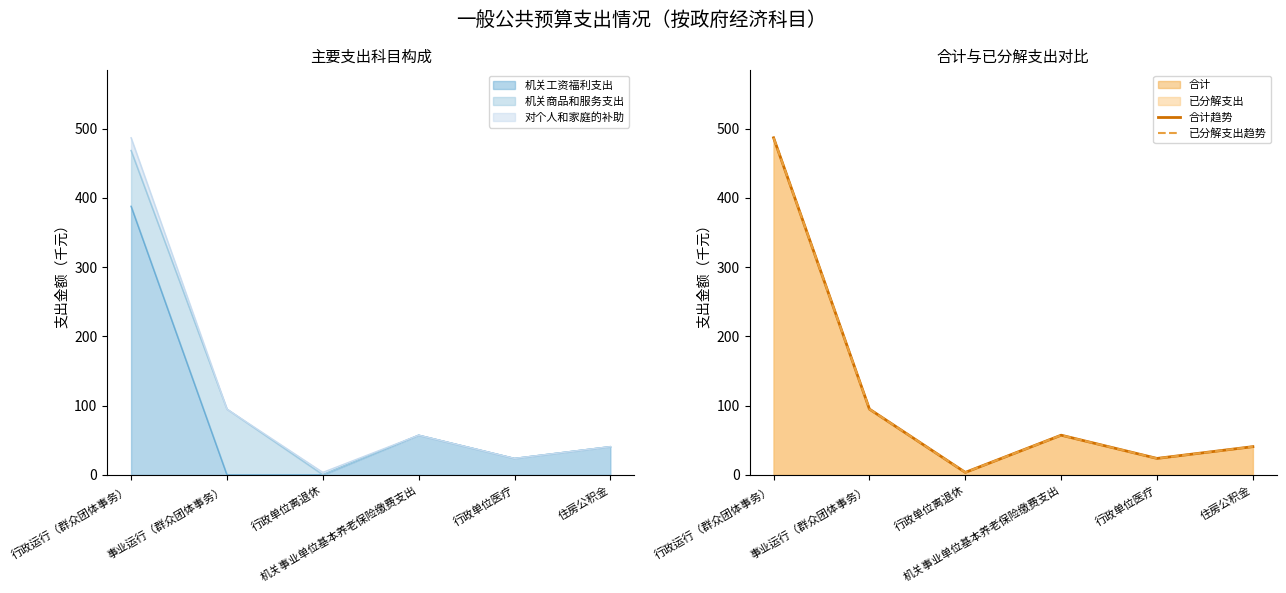

Which category has the highest value in the 已分解支出趋势 series?

行政运行（群众团体事务）